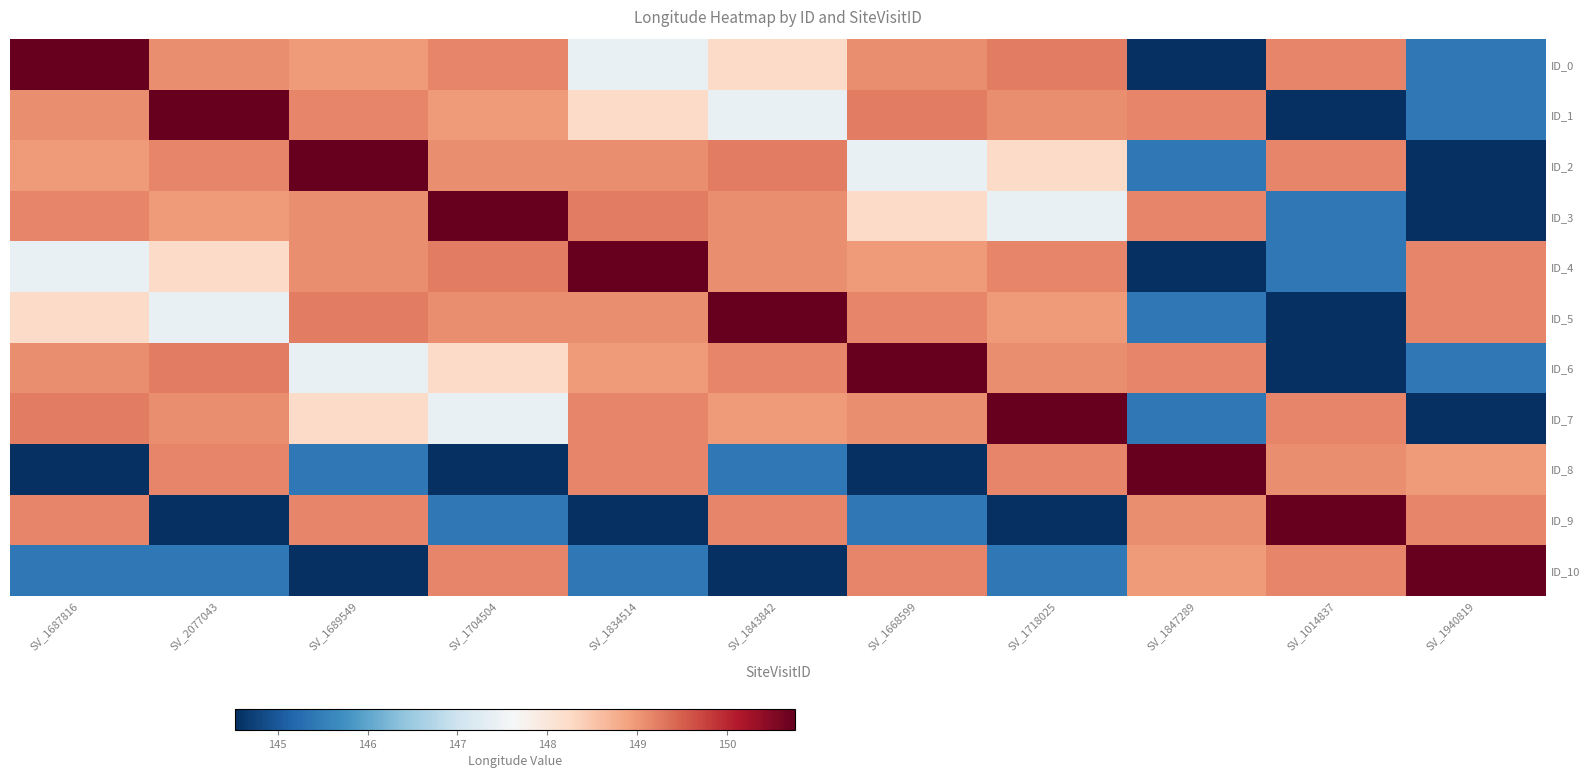

Count the number of categories in the chart.

11